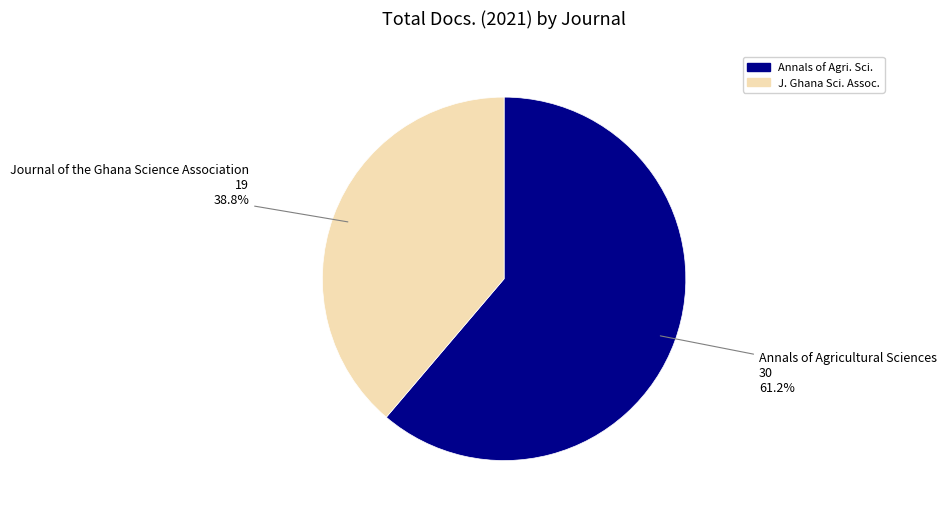

Is there any slice that represents more than half of the pie?

Yes